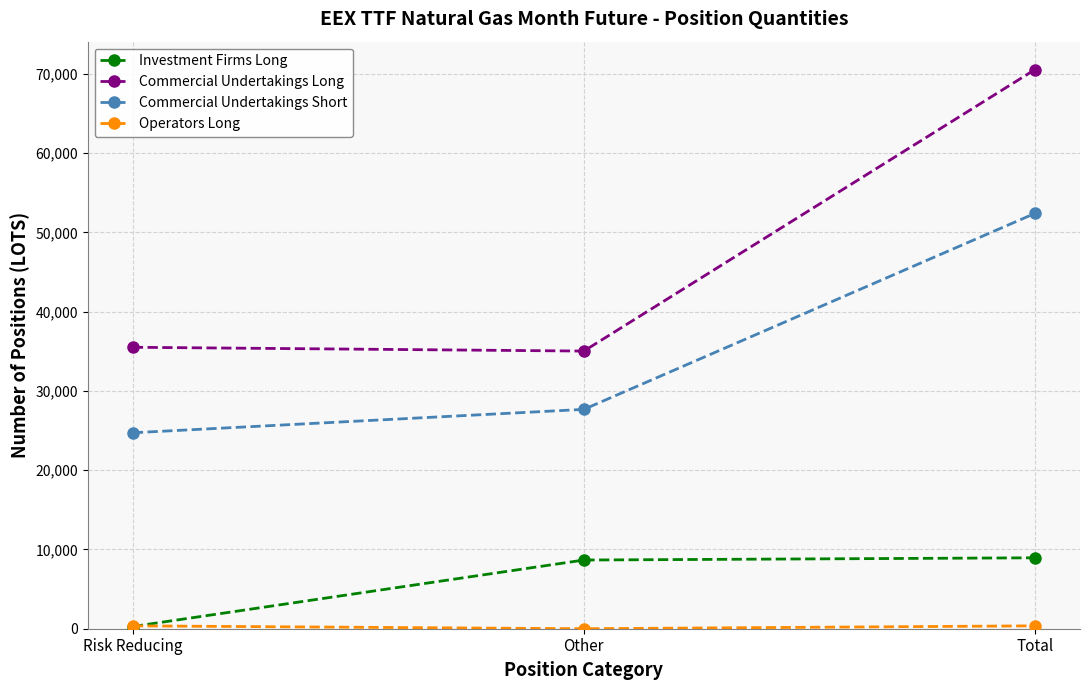

The Investment Firms Long series shows 14668.0 at Other. True or false?

False